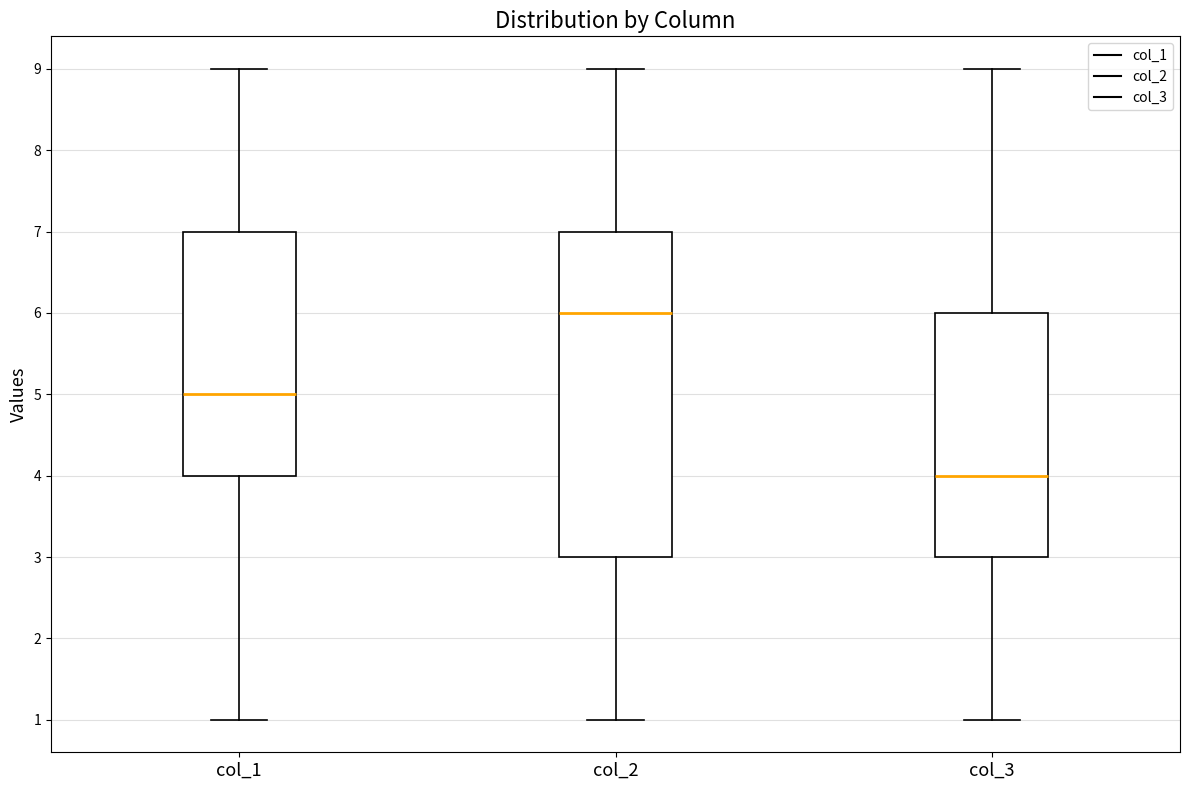

Which box is the tallest, from its lower edge to its upper edge?

col_2